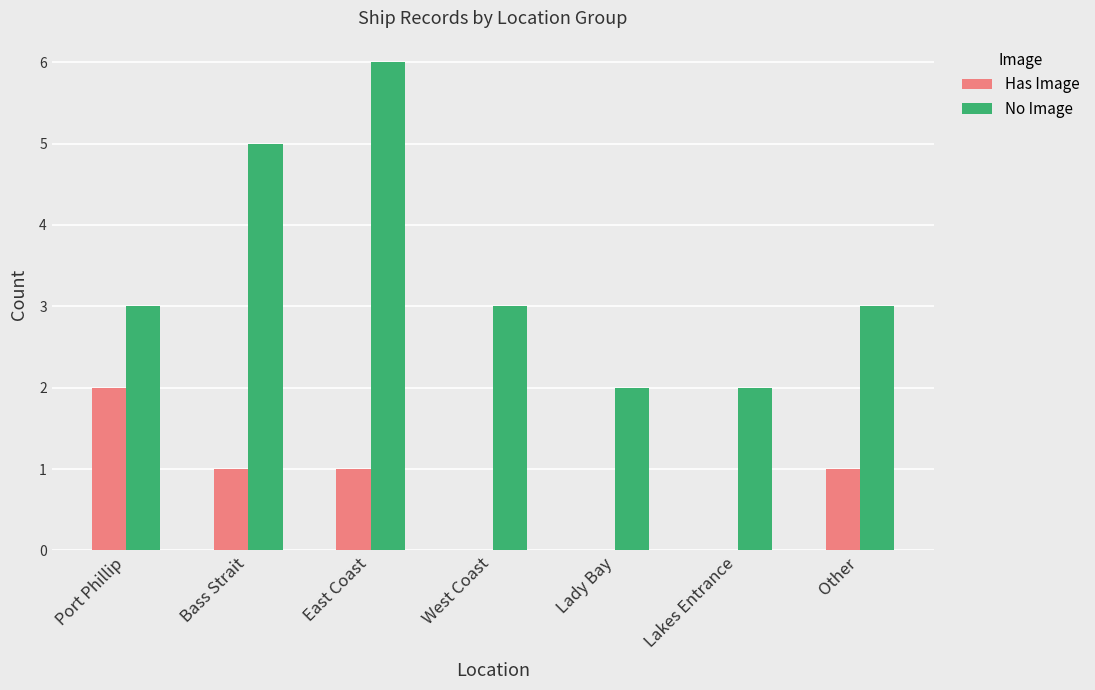

Does the chart contain stacked bars?

No